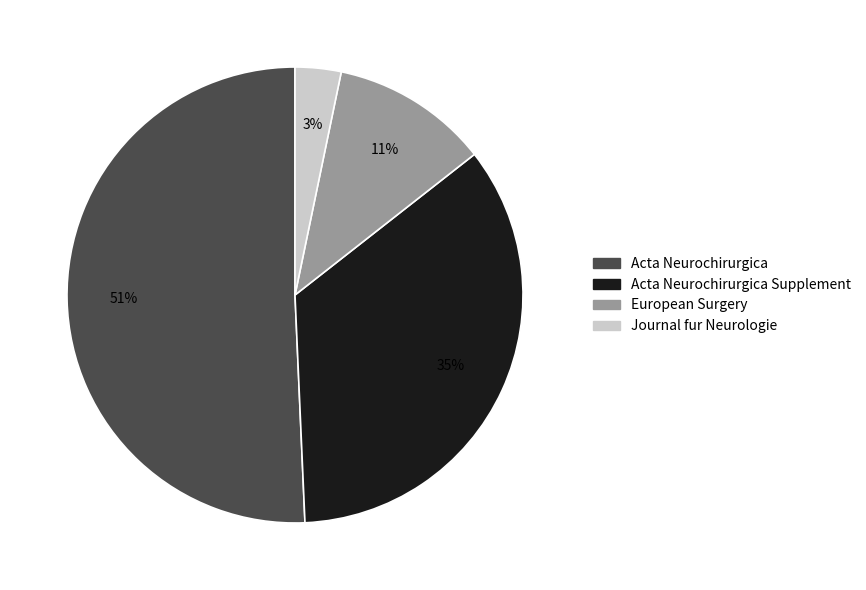

Between Journal fur Neurologie and Acta Neurochirurgica, which is larger?

Acta Neurochirurgica